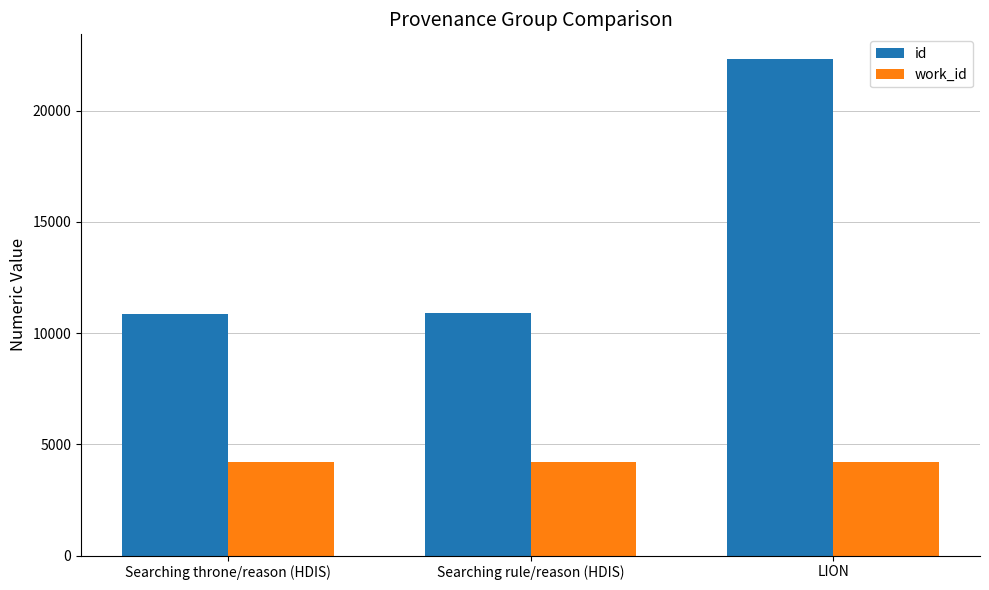

Is it true that id equals 38135 at LION?

False